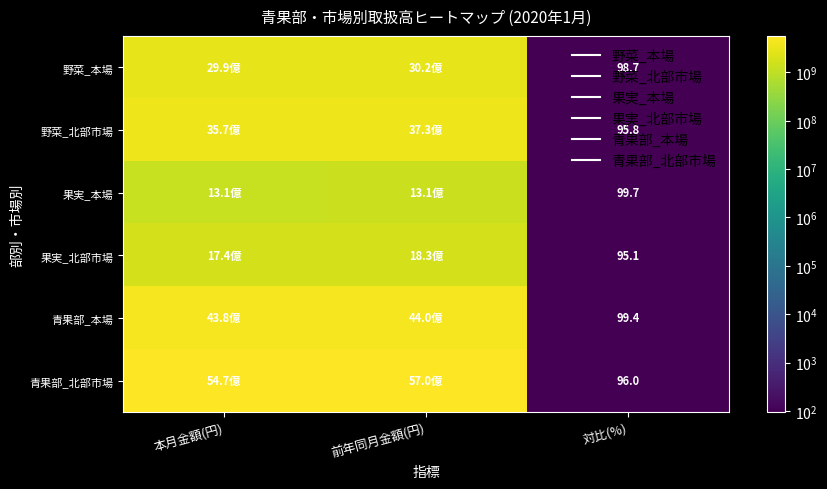

What is the difference between the 野菜_北部市場 values at 対比(%) and 前年同月金額(円)?

3729416439.2